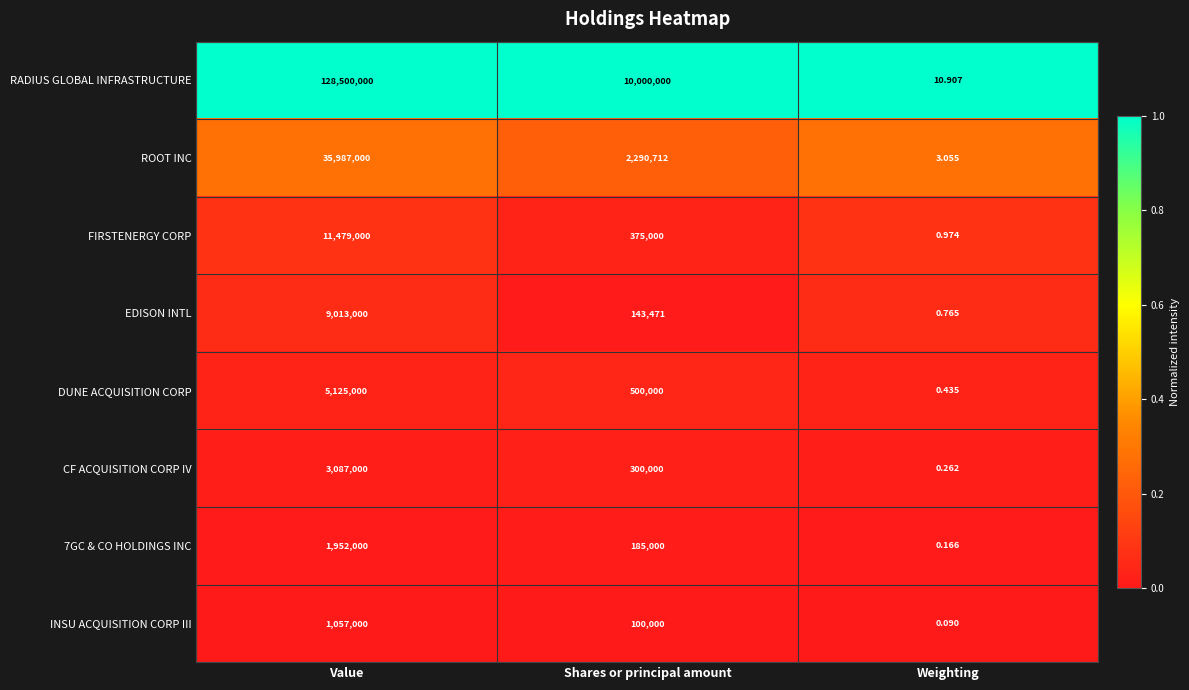

Which category has the lowest value in the FIRSTENERGY CORP series?

Weighting